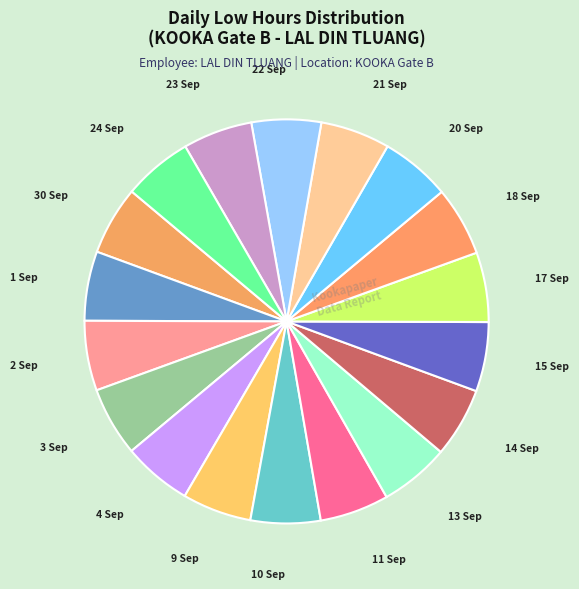

Is there any slice that represents more than half of the pie?

No